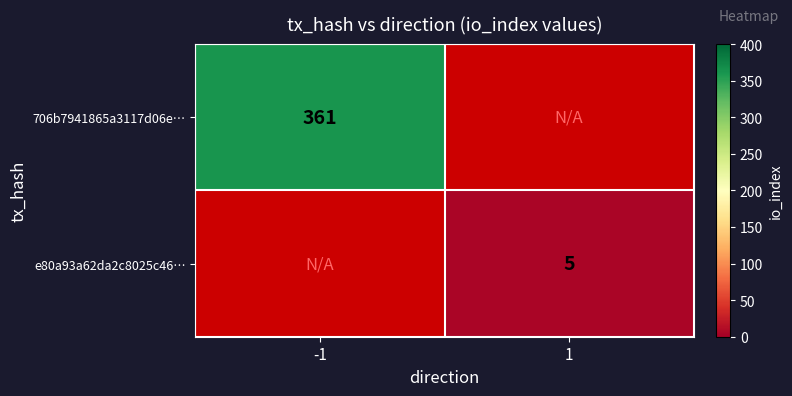

What is the maximum value shown in the chart?

361.0